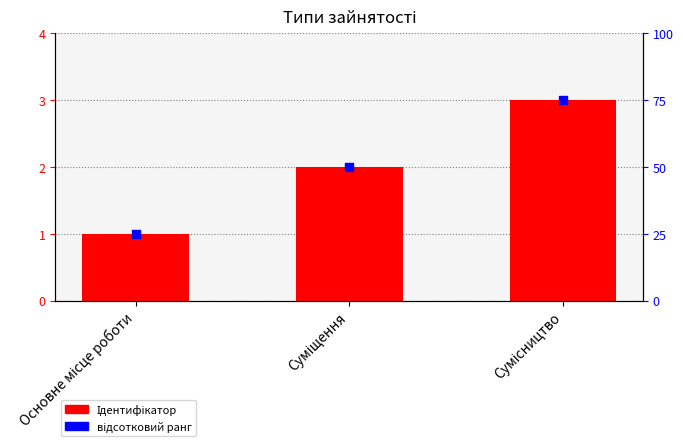

What are all the series names shown in the legend?

Ідентифікатор, відсотковий ранг